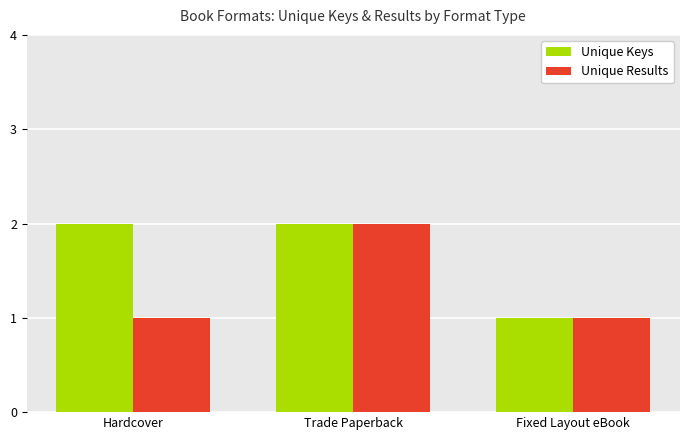

Which series changed the most between Hardcover and Trade Paperback?

Unique Results